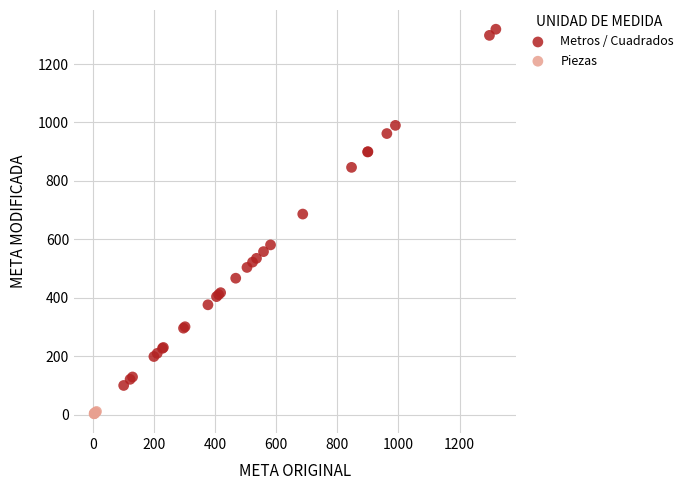

Which series reaches the minimum Y coordinate?

Piezas